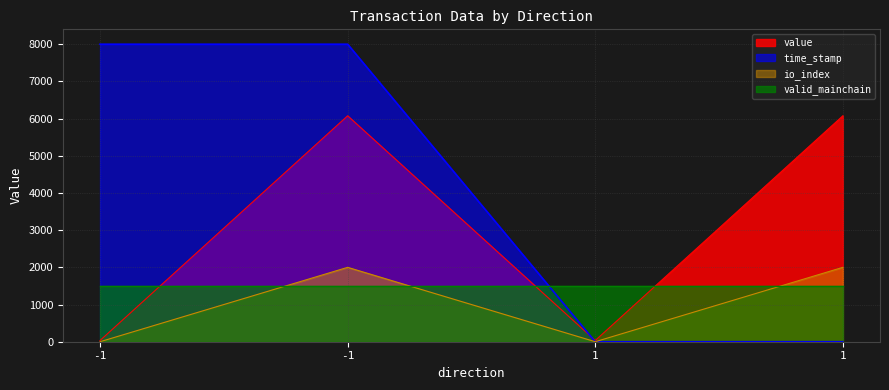

Rank the series by their average value, from lowest to highest.

io_index, valid_mainchain, value, time_stamp